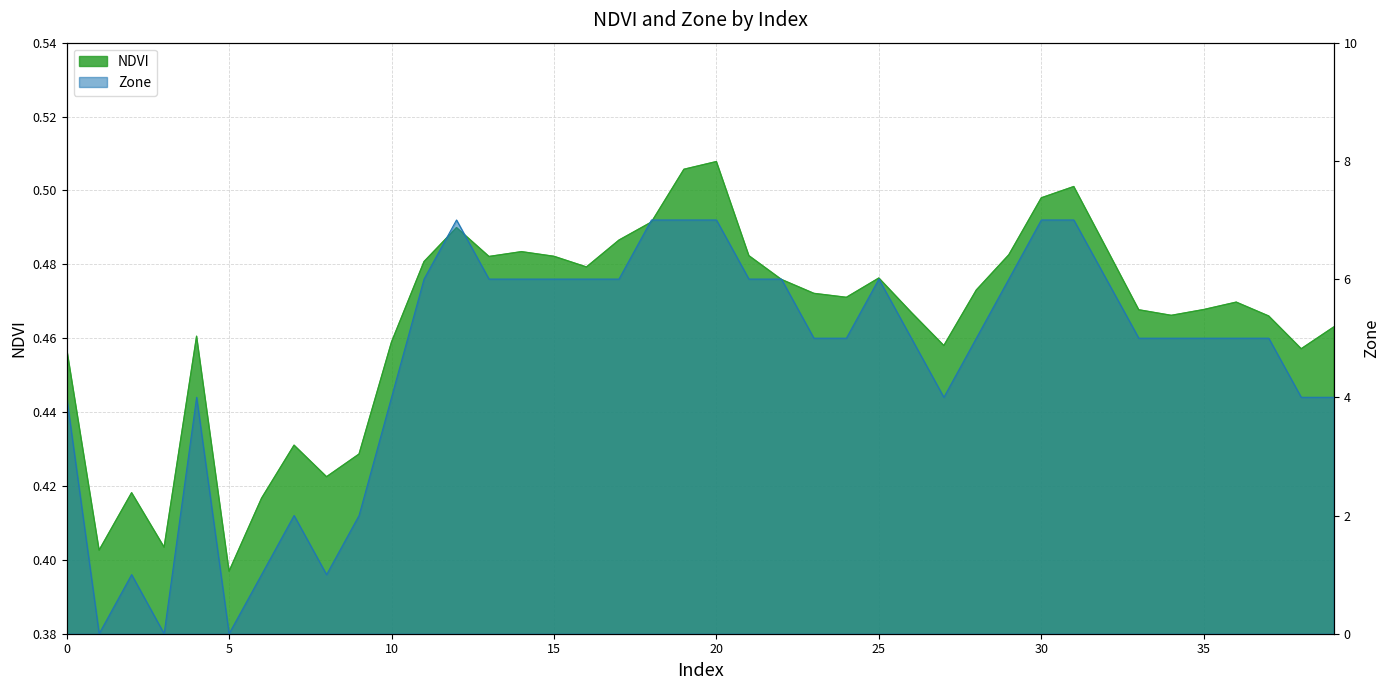

At which category does the chart reach its minimum across all series?

1